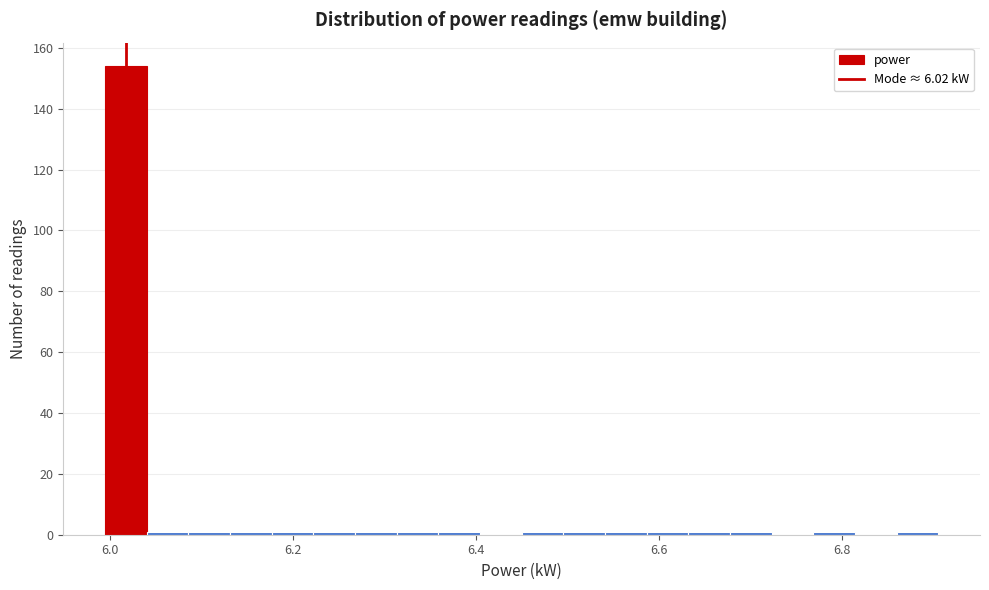

Read against the x-axis, roughly where is the centre of the tallest bar?

6.02